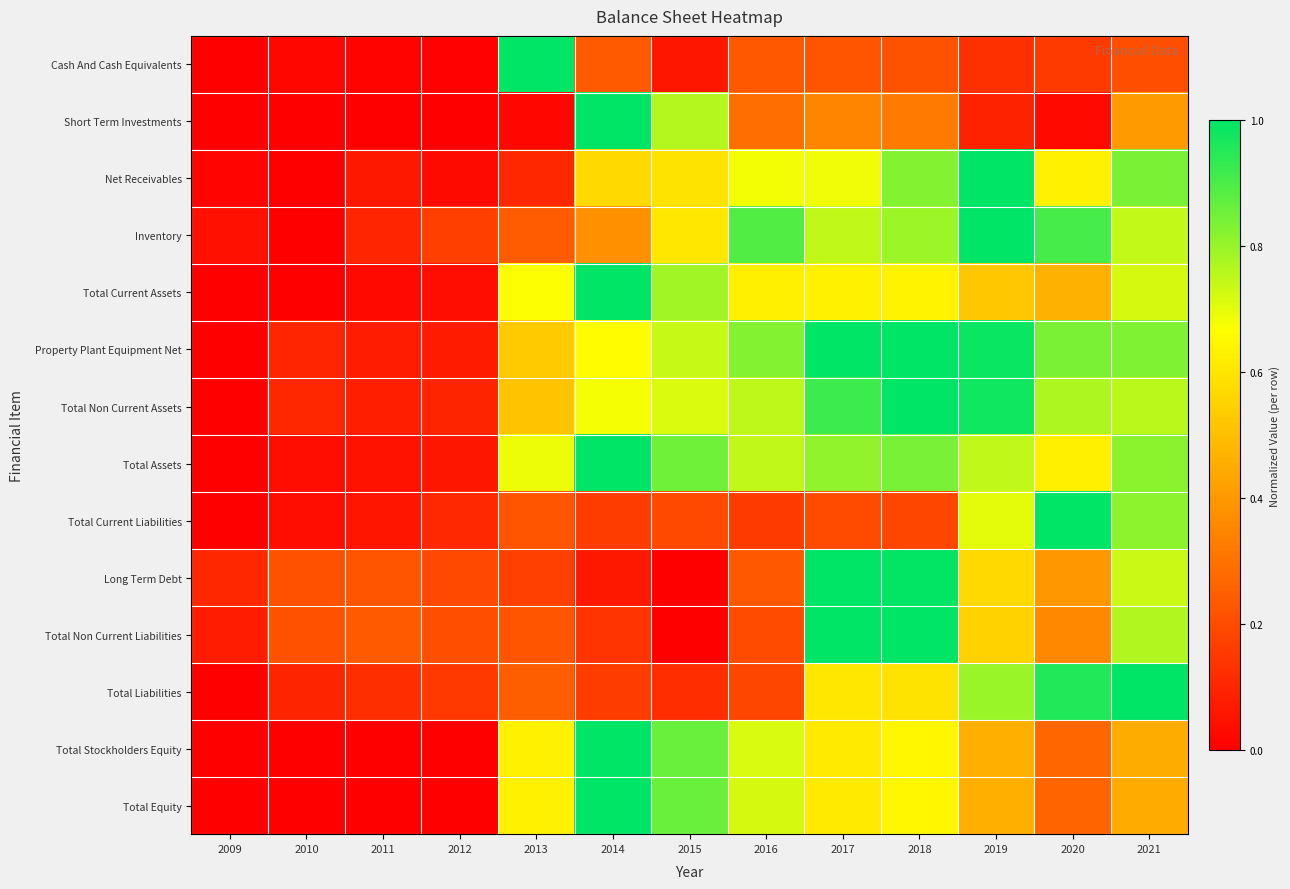

Reading left to right, transcribe all the data shown in this chart.

Cash And Cash Equivalents: 2009=0.0	2010=0.0	2011=0.0	2012=0.0	2013=1.0	2014=0.2	2015=0.1	2016=0.2	2017=0.2	2018=0.2	2019=0.1	2020=0.2	2021=0.2
Short Term Investments: 2009=0.0	2010=0.0	2011=0.0	2012=0.0	2013=0.0	2014=1.0	2015=0.8	2016=0.3	2017=0.4	2018=0.3	2019=0.1	2020=0.0	2021=0.4
Net Receivables: 2009=0.0	2010=0.0	2011=0.1	2012=0.0	2013=0.1	2014=0.6	2015=0.6	2016=0.7	2017=0.7	2018=0.8	2019=1.0	2020=0.6	2021=0.8
Inventory: 2009=0.0	2010=0.0	2011=0.1	2012=0.2	2013=0.2	2014=0.4	2015=0.6	2016=0.9	2017=0.7	2018=0.8	2019=1.0	2020=0.9	2021=0.7
Total Current Assets: 2009=0.0	2010=0.0	2011=0.0	2012=0.0	2013=0.7	2014=1.0	2015=0.8	2016=0.6	2017=0.6	2018=0.6	2019=0.5	2020=0.5	2021=0.7
Property Plant Equipment Net: 2009=0.0	2010=0.1	2011=0.1	2012=0.1	2013=0.5	2014=0.7	2015=0.7	2016=0.8	2017=1.0	2018=1.0	2019=1.0	2020=0.8	2021=0.8
Total Non Current Assets: 2009=0.0	2010=0.1	2011=0.1	2012=0.1	2013=0.5	2014=0.7	2015=0.7	2016=0.8	2017=0.9	2018=1.0	2019=1.0	2020=0.8	2021=0.8
Total Assets: 2009=0.0	2010=0.0	2011=0.0	2012=0.1	2013=0.7	2014=1.0	2015=0.9	2016=0.7	2017=0.8	2018=0.8	2019=0.7	2020=0.6	2021=0.8
Total Current Liabilities: 2009=0.0	2010=0.0	2011=0.1	2012=0.1	2013=0.2	2014=0.2	2015=0.2	2016=0.2	2017=0.2	2018=0.2	2019=0.7	2020=1.0	2021=0.8
Long Term Debt: 2009=0.1	2010=0.2	2011=0.2	2012=0.2	2013=0.2	2014=0.1	2015=0.0	2016=0.2	2017=1.0	2018=1.0	2019=0.6	2020=0.4	2021=0.7
Total Non Current Liabilities: 2009=0.1	2010=0.2	2011=0.2	2012=0.2	2013=0.2	2014=0.1	2015=0.0	2016=0.2	2017=1.0	2018=1.0	2019=0.5	2020=0.4	2021=0.8
Total Liabilities: 2009=0.0	2010=0.1	2011=0.1	2012=0.1	2013=0.2	2014=0.2	2015=0.1	2016=0.2	2017=0.6	2018=0.6	2019=0.8	2020=1.0	2021=1.0
Total Stockholders Equity: 2009=0.0	2010=0.0	2011=0.0	2012=0.0	2013=0.6	2014=1.0	2015=0.9	2016=0.7	2017=0.6	2018=0.6	2019=0.5	2020=0.3	2021=0.5
Total Equity: 2009=0.0	2010=0.0	2011=0.0	2012=0.0	2013=0.6	2014=1.0	2015=0.9	2016=0.7	2017=0.6	2018=0.6	2019=0.5	2020=0.3	2021=0.4